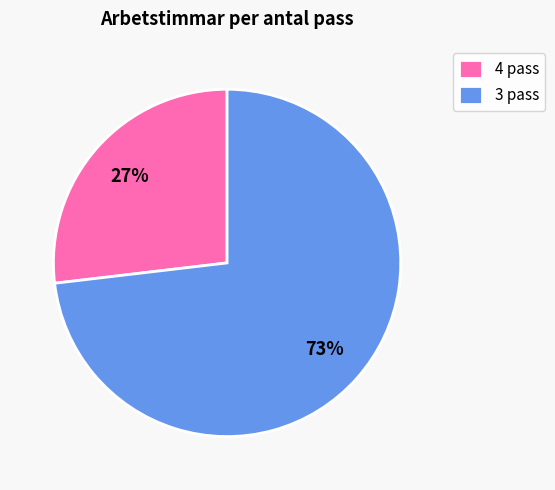

To the nearest percent, what is the difference between the largest and smallest slice percentages?

46%